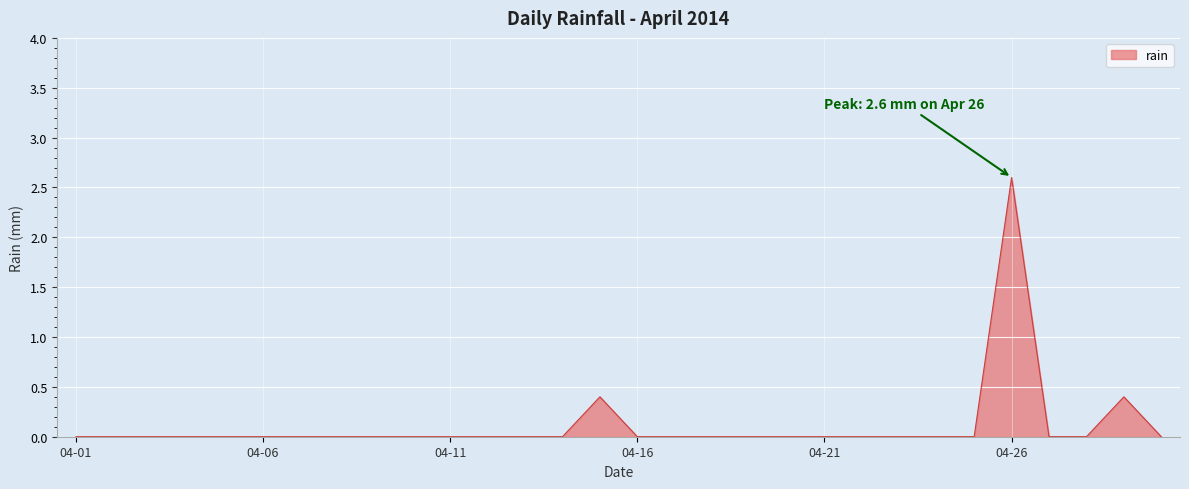

What is the difference between the maximum and minimum values?

2.6